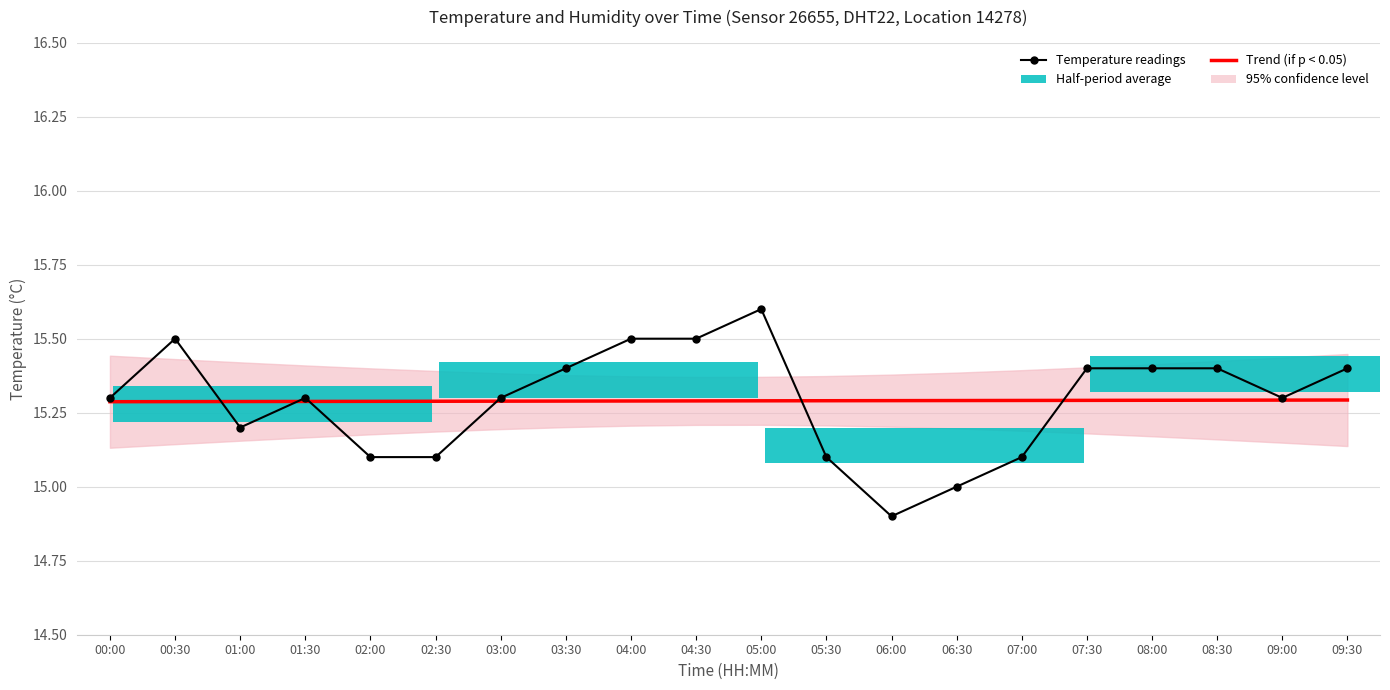

Reading left to right, transcribe all the data shown in this chart.

Temperature readings: 00:00=15.3	00:30=15.5	01:00=15.2	01:30=15.3	02:00=15.1	02:30=15.1	03:00=15.3	03:30=15.4	04:00=15.5	04:30=15.5	05:00=15.6	05:30=15.1	06:00=14.9	06:30=15.0	07:00=15.1	07:30=15.4	08:00=15.4	08:30=15.4	09:00=15.3	09:30=15.4
Trend (if p < 0.05): 00:00=15.3	00:30=15.3	01:00=15.3	01:30=15.3	02:00=15.3	02:30=15.3	03:00=15.3	03:30=15.3	04:00=15.3	04:30=15.3	05:00=15.3	05:30=15.3	06:00=15.3	06:30=15.3	07:00=15.3	07:30=15.3	08:00=15.3	08:30=15.3	09:00=15.3	09:30=15.3